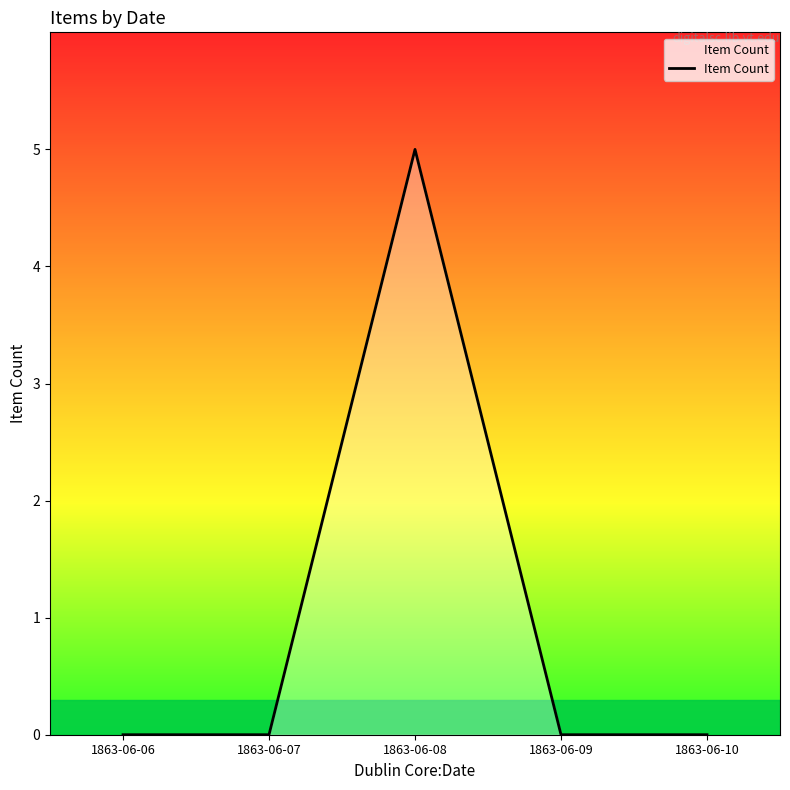

What is the change in value from 1863-06-06 to 1863-06-08?

+5